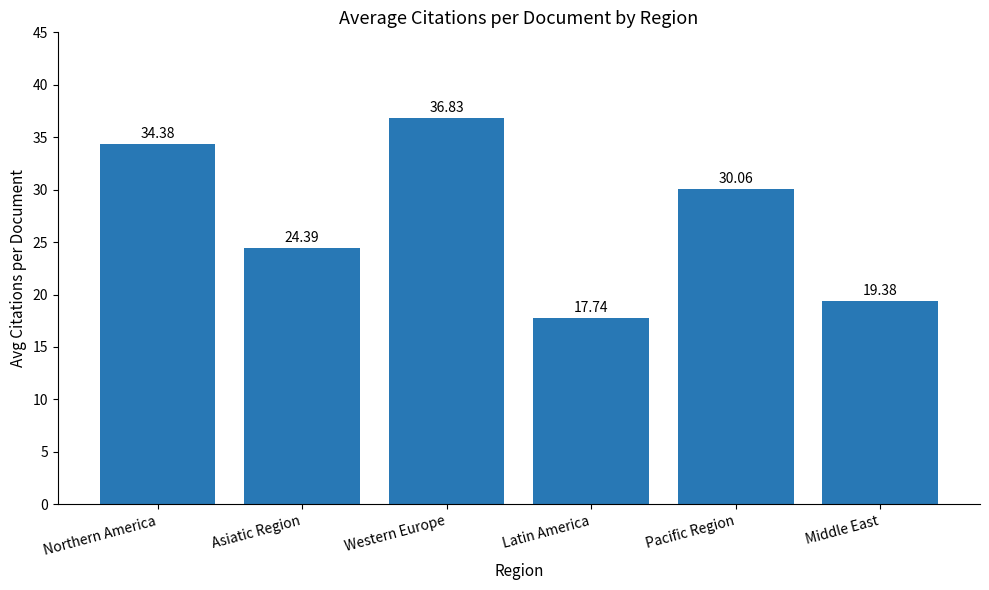

Reading left to right, transcribe all the data shown in this chart.

Northern America=34.4	Asiatic Region=24.4	Western Europe=36.8	Latin America=17.7	Pacific Region=30.1	Middle East=19.4